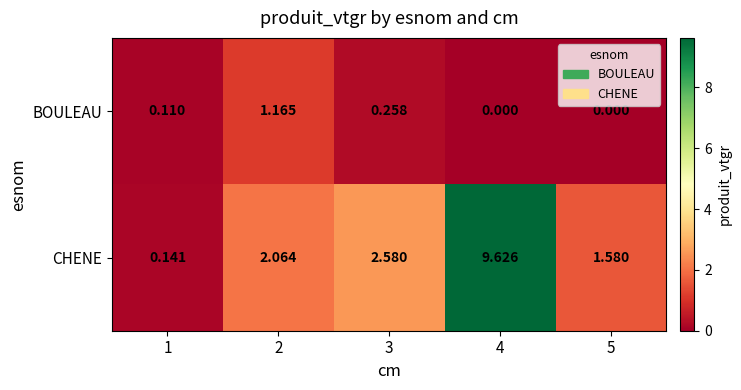

Which series has the largest range (max minus min)?

CHENE